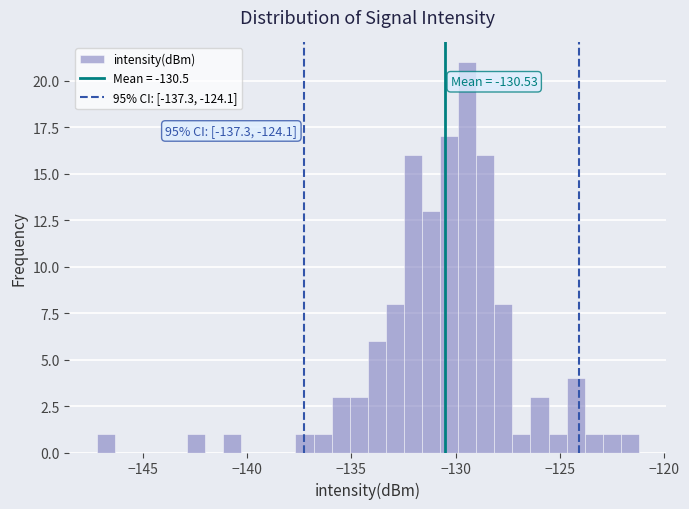

Around what value on the x-axis is the tallest bar? Give the approximate position of its centre, as read against the axis.

-129.5